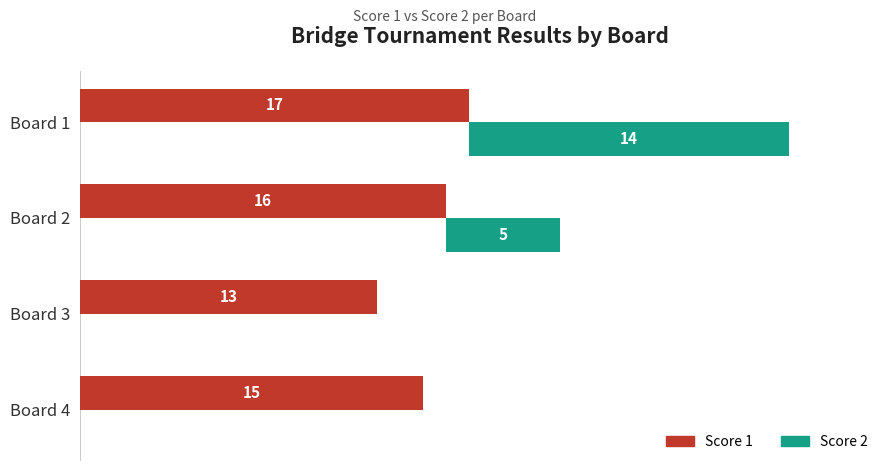

How many data points in Score 1 are above 16?

1